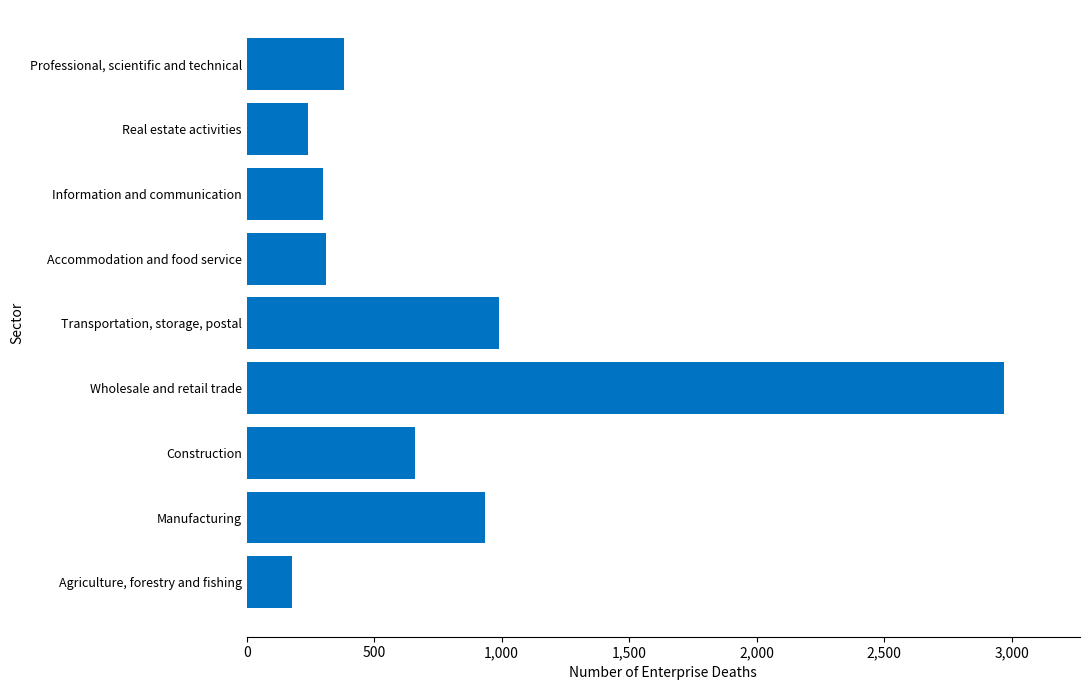

Is it true that the value at Manufacturing is 935?

True